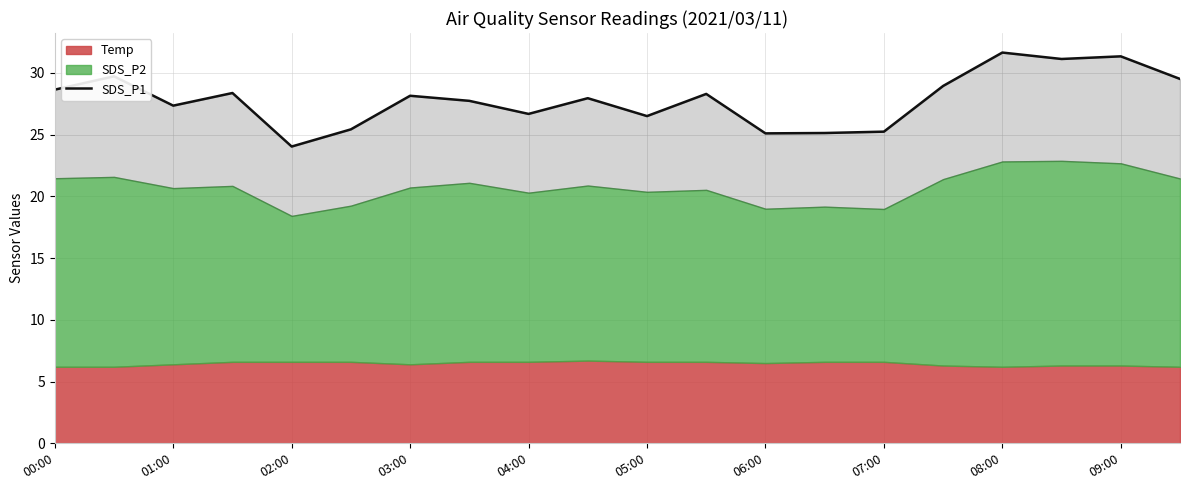

The chart shows a value of 25.2 at 07:00. True or false?

True